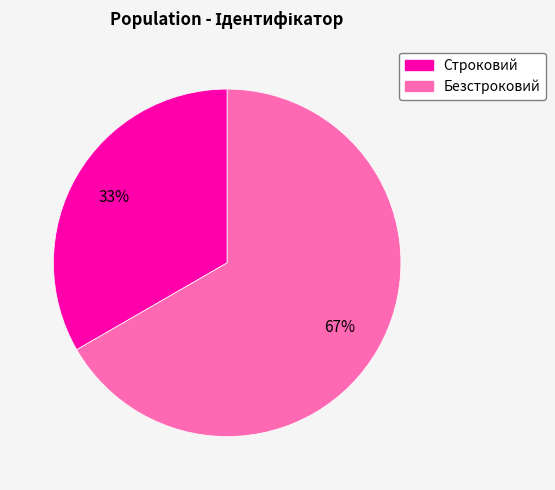

Which category has the smallest portion of the pie?

Строковий